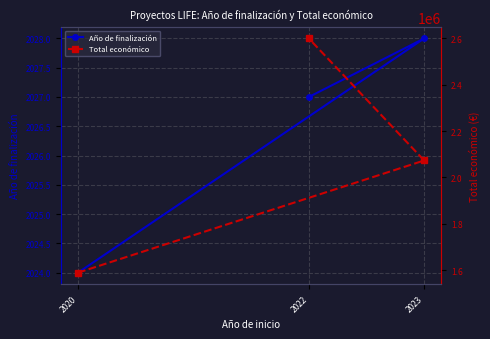

Rank the series by their maximum value, from highest to lowest.

Total económico, Año de finalización